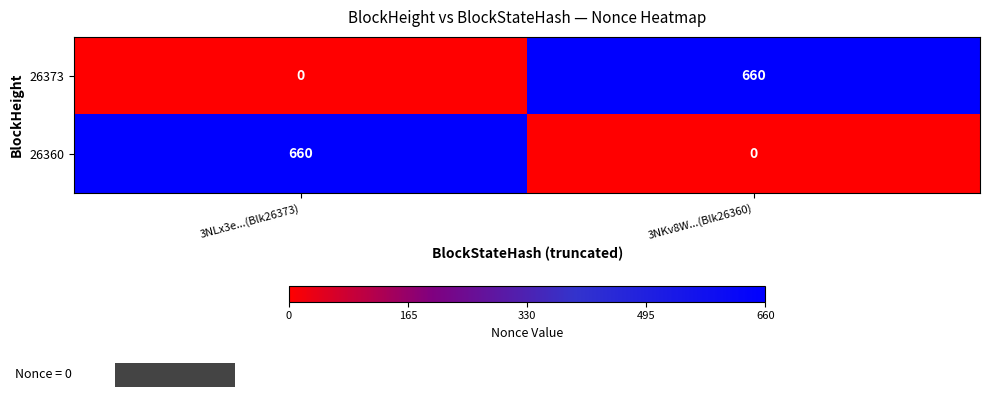

What is the difference between the 26373 values at 3NKv8W...(Blk26360) and 3NLx3e...(Blk26373)?

660